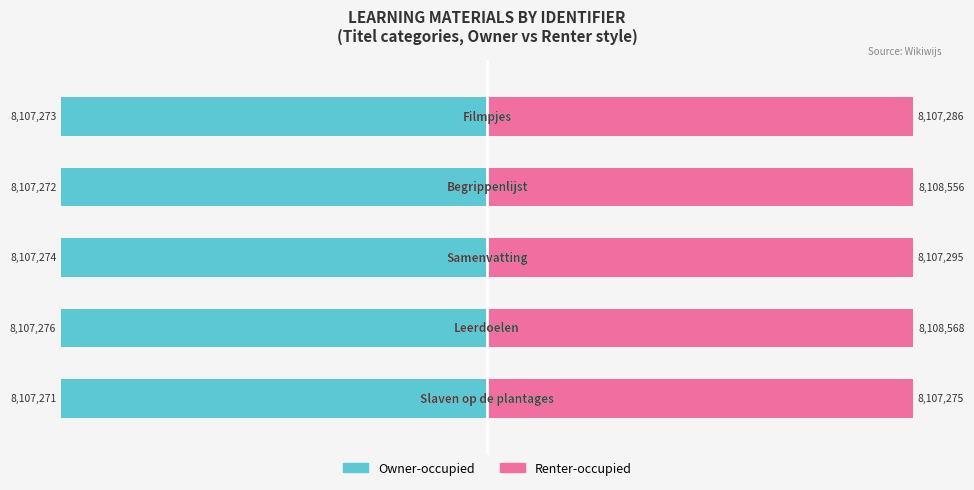

How many bars are there in each group?

2